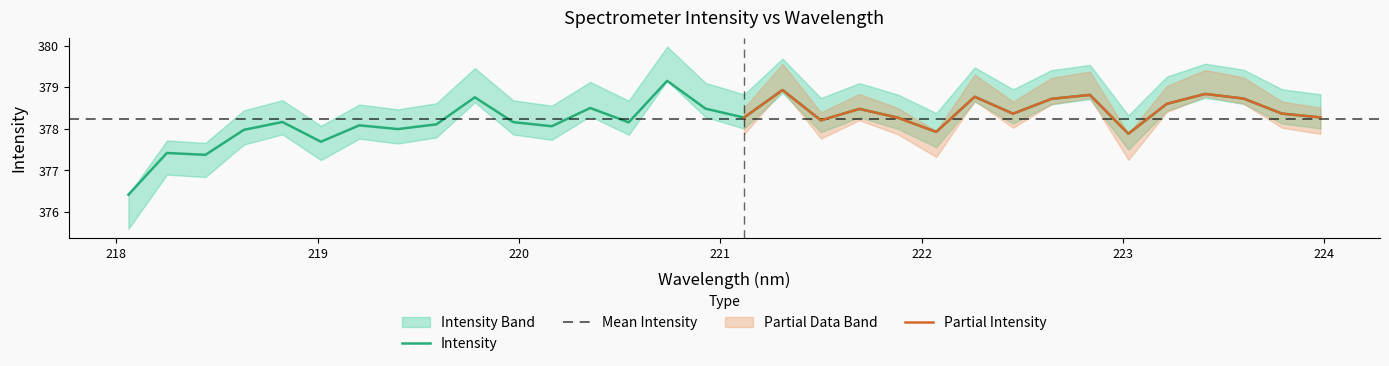

Is it true that the value at 219.7801 is 592.1?

False